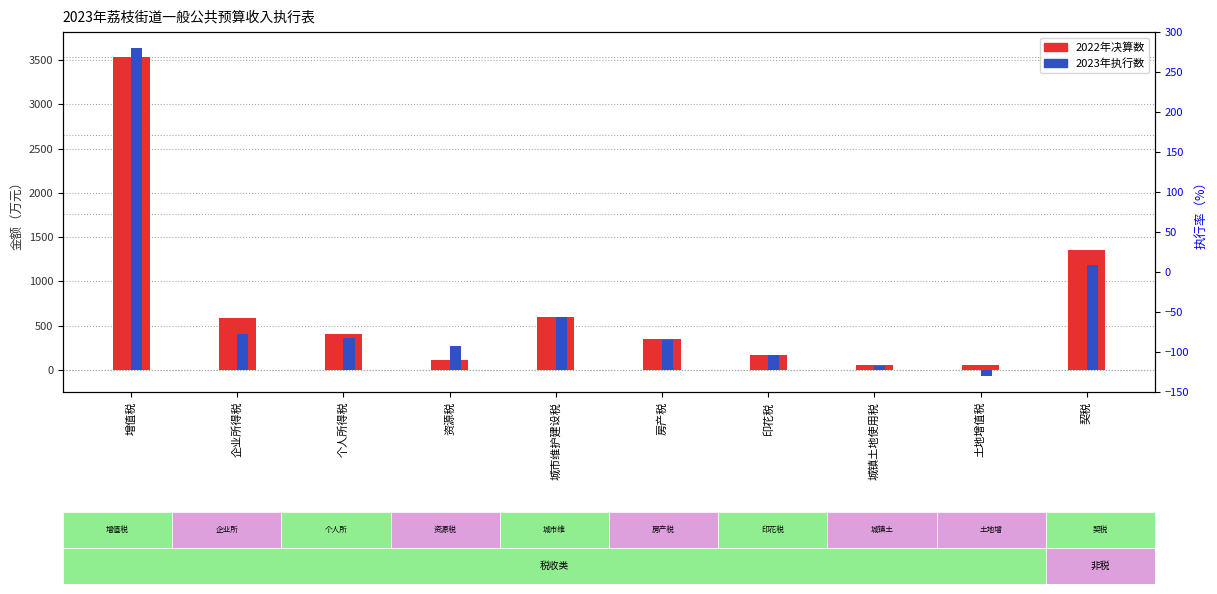

What is the difference between the 2022年决算数 values at 增值税 and 资源税?

3418